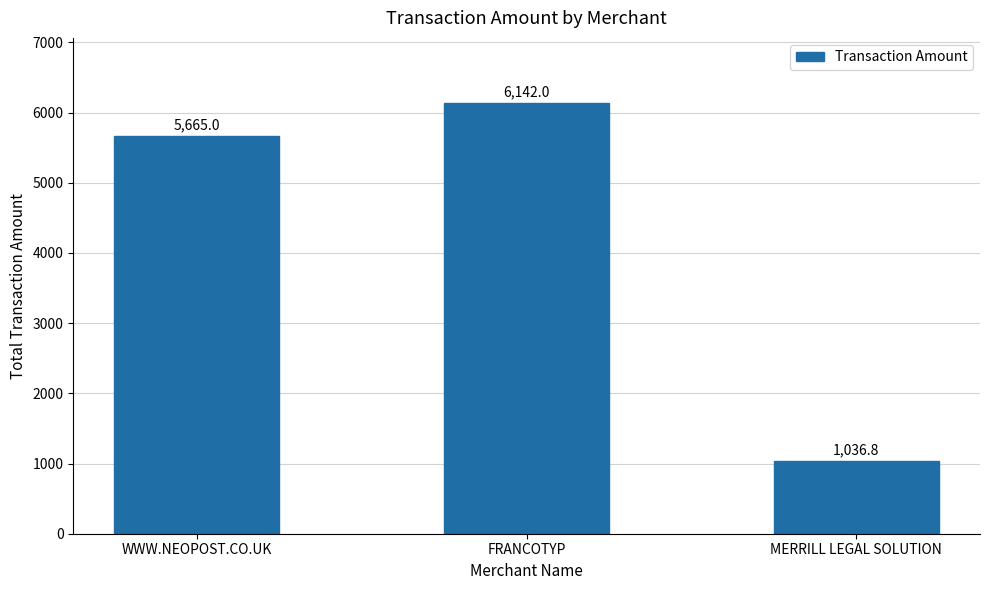

Rank the categories by value from highest to lowest.

FRANCOTYP, WWW.NEOPOST.CO.UK, MERRILL LEGAL SOLUTION